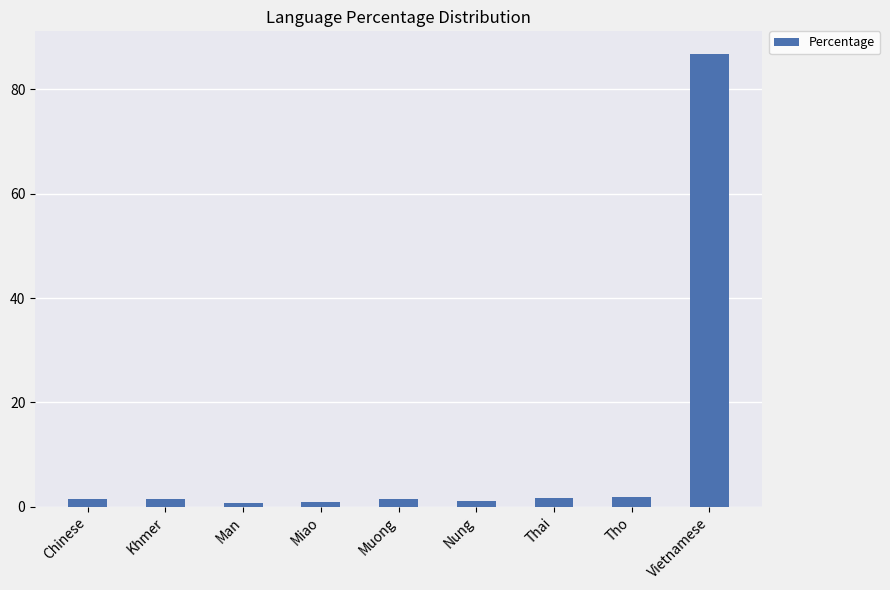

Are the bars grouped side by side (vs. stacked)?

No